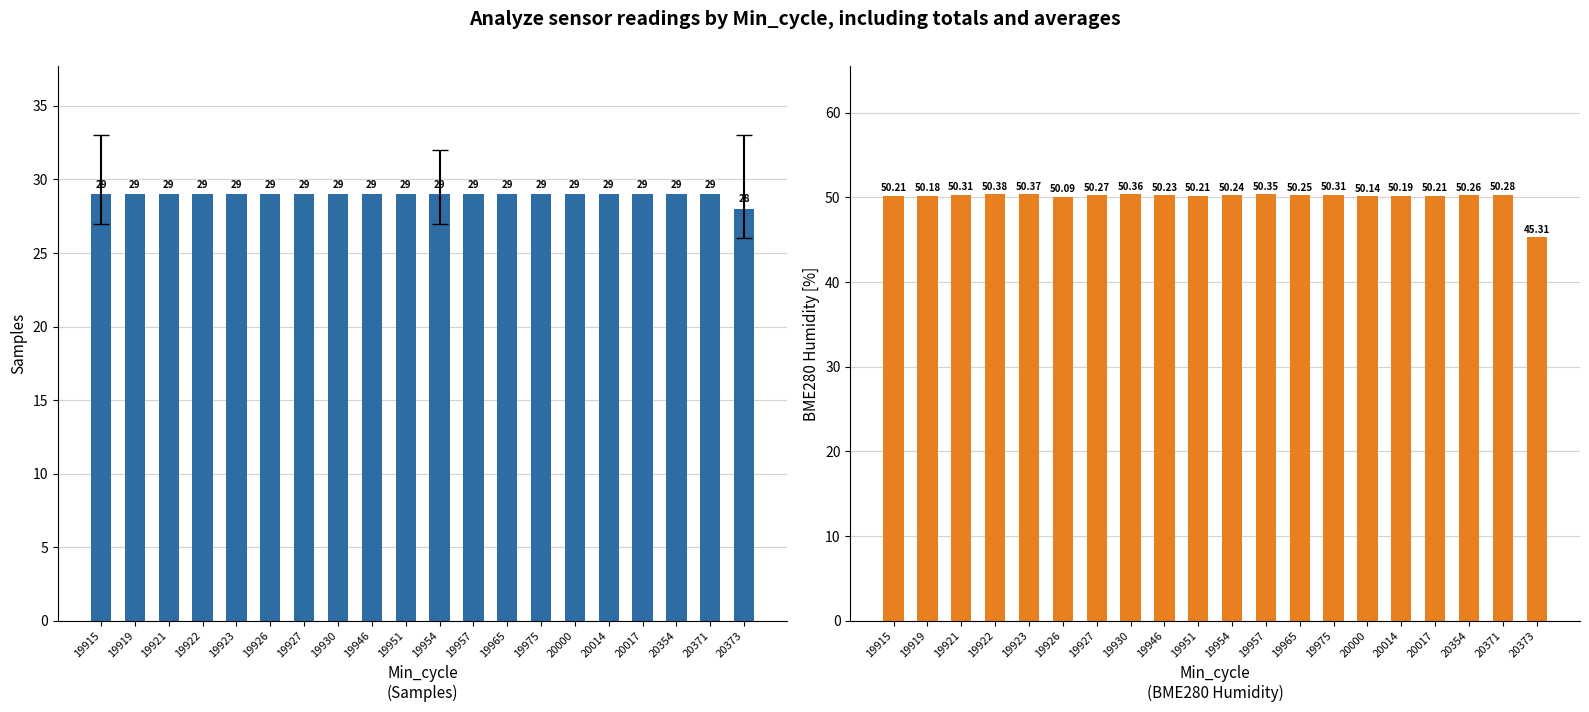

List the series in order of their overall mean, lowest first.

Samples, BME280 Humidity